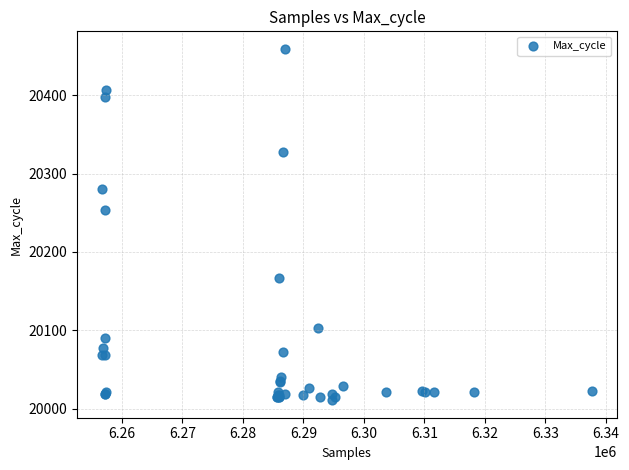

What Y value in the scatter plot is closest to 20235?

20254